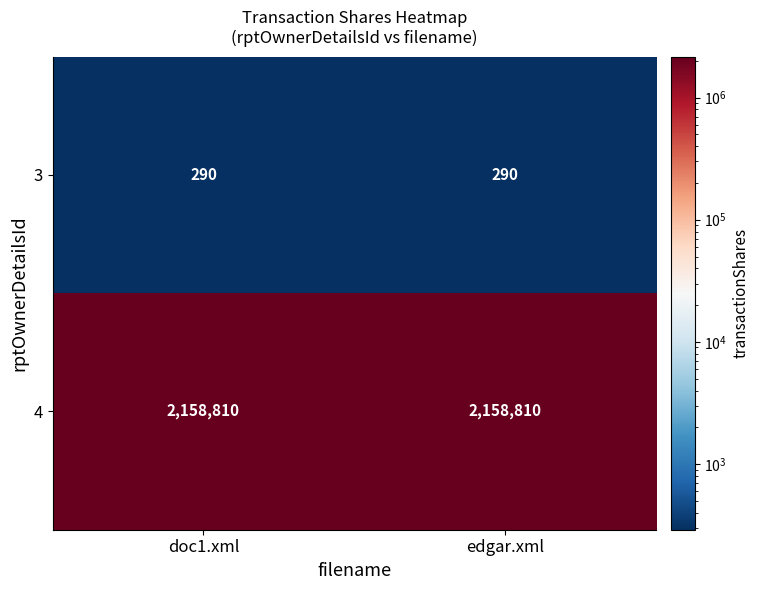

List the series in order of their peak value, lowest first.

3, 4